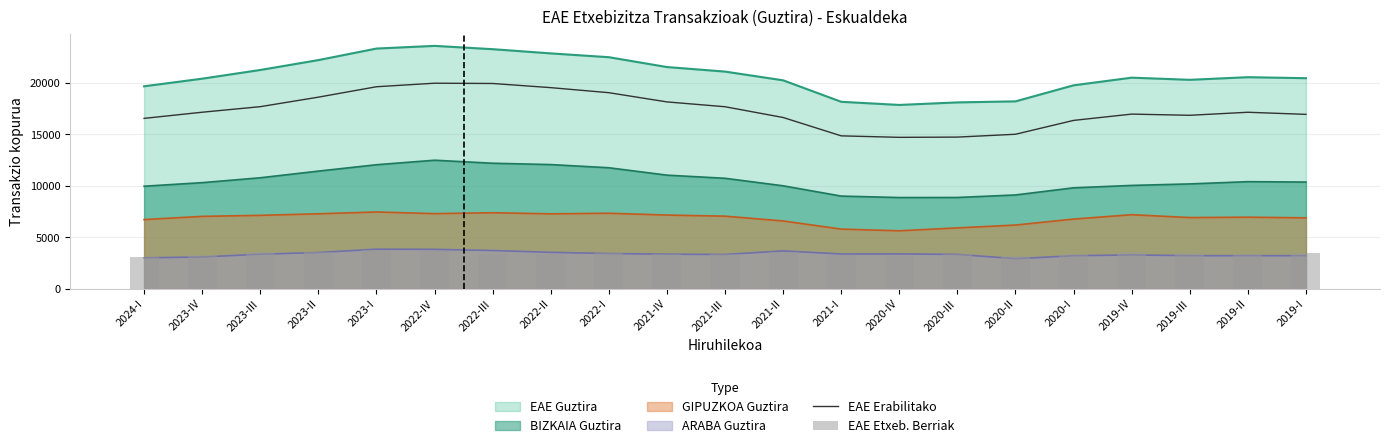

What is the label of the 10th bar from the left?

2021-IV